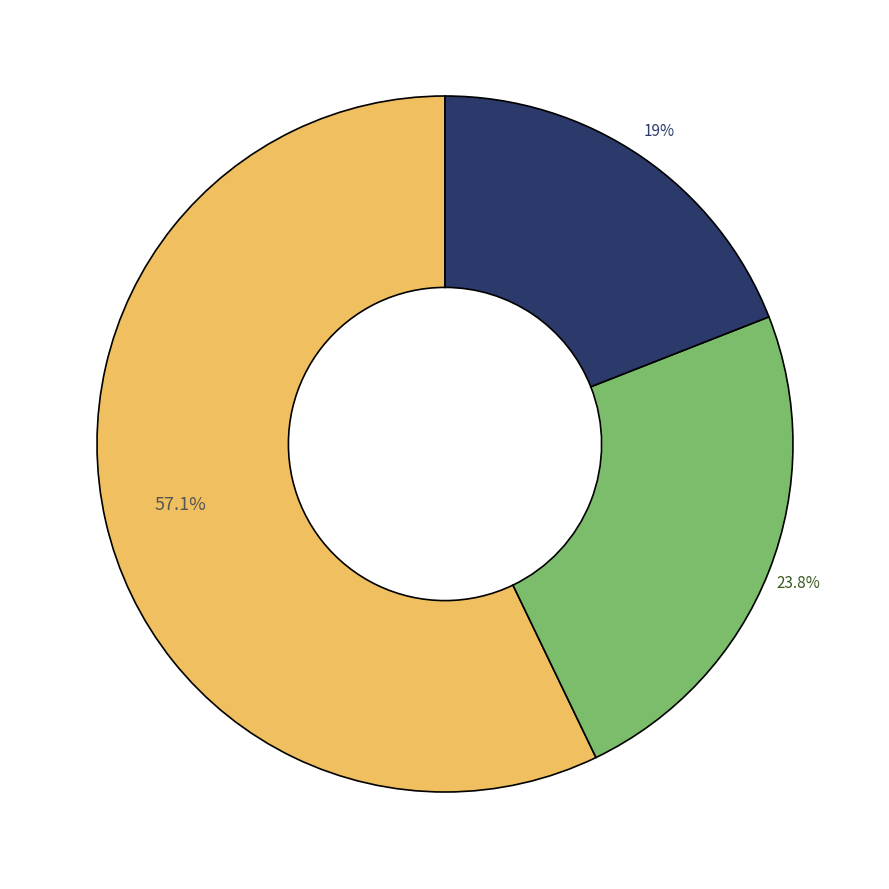

Is there any slice that represents more than half of the pie?

Yes